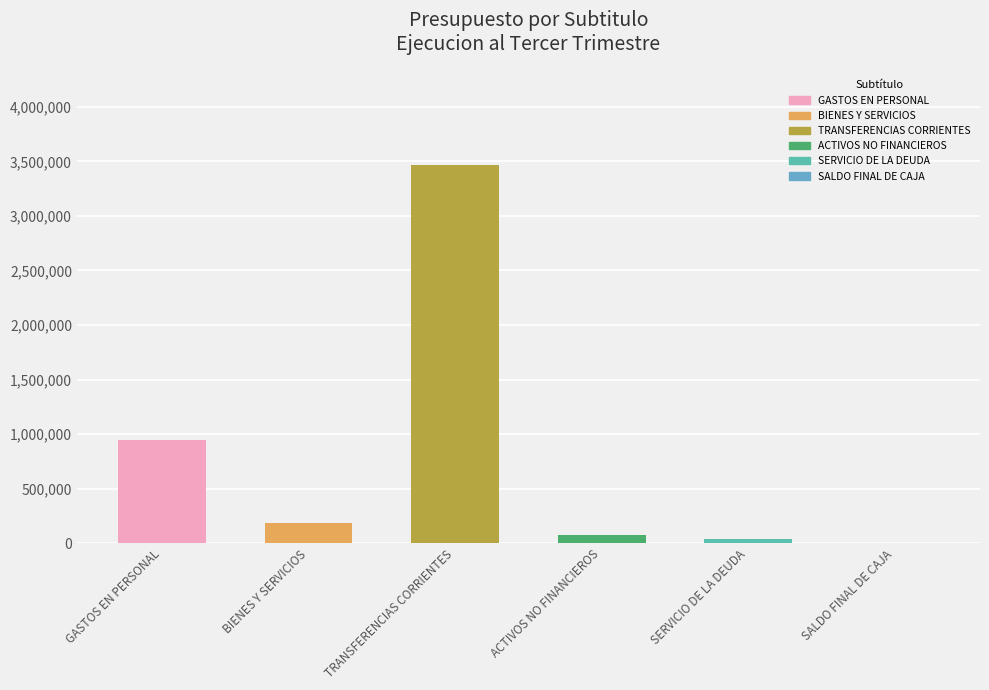

The value at GASTOS EN PERSONAL is 556529. True or false?

False